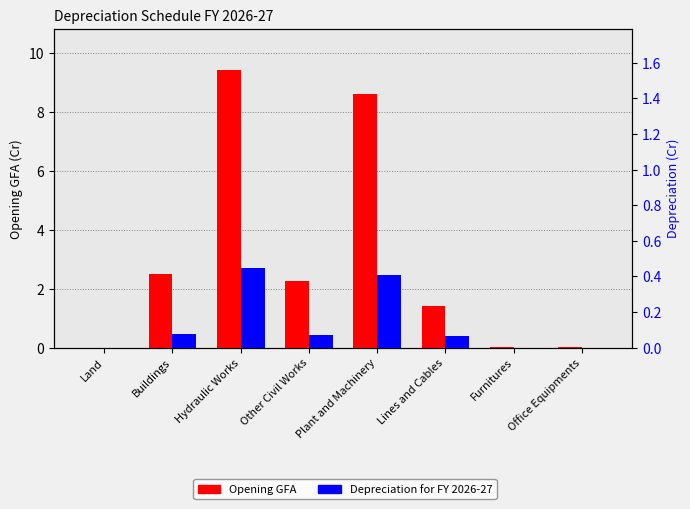

Are the bars grouped side by side (vs. stacked)?

Yes